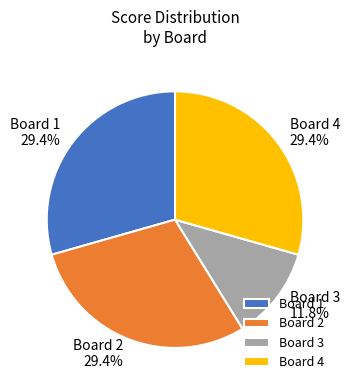

To the nearest percent, what is the average slice percentage?

25%